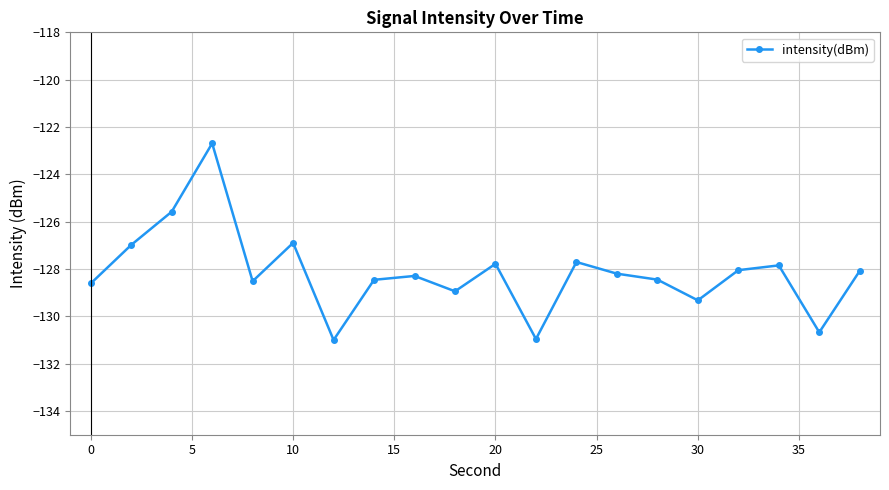

What is the smallest value displayed?

-131.0